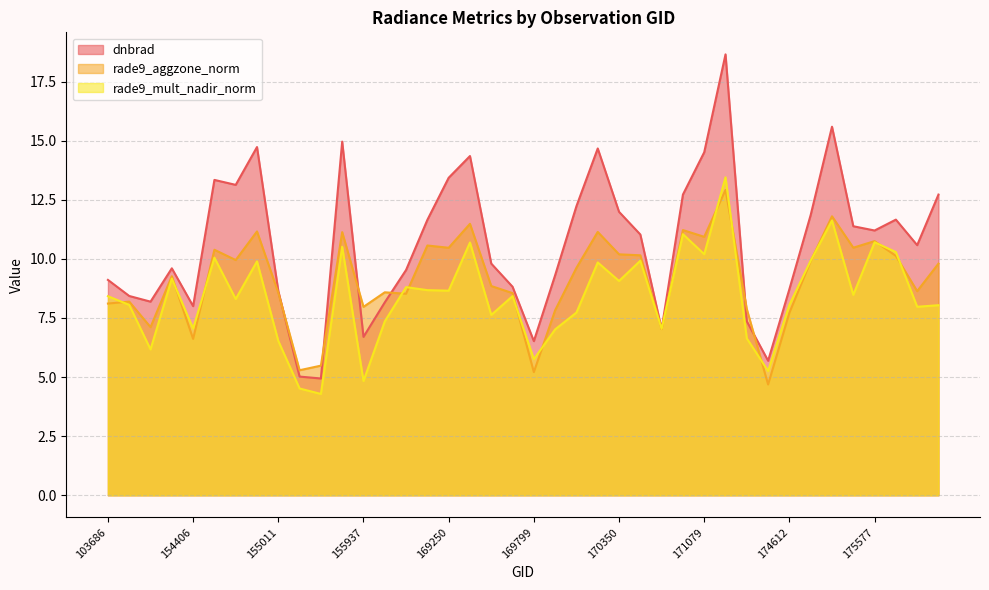

How many lines are shown in the chart?

3